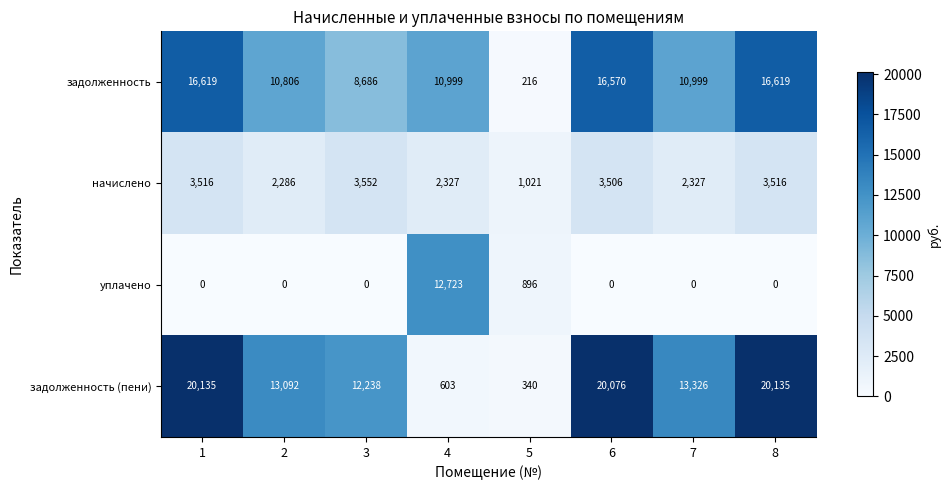

What is the difference between the maximum and minimum values in the задолженность (пени) series?

19795